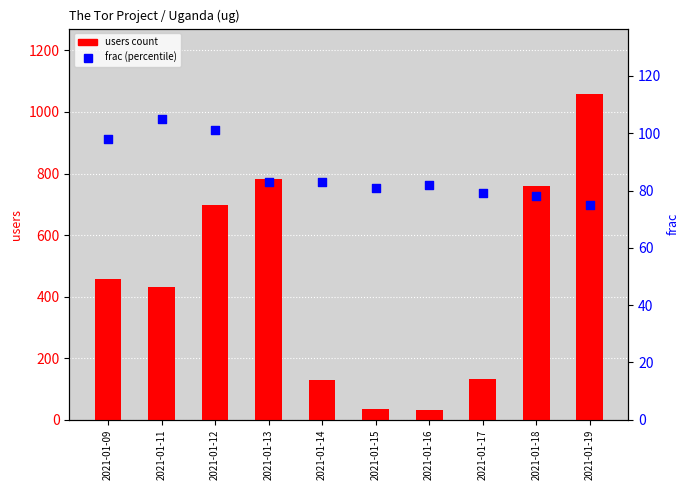

What are all the series names shown in the legend?

users, frac